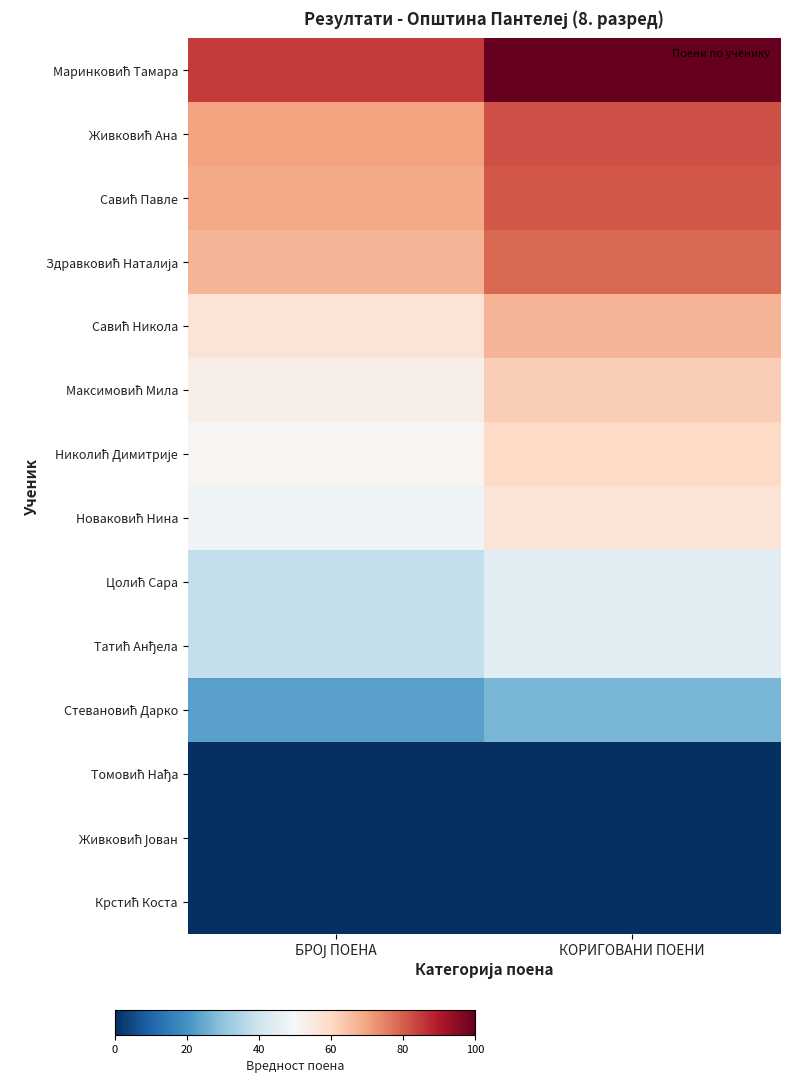

Count the number of data series in this chart.

14